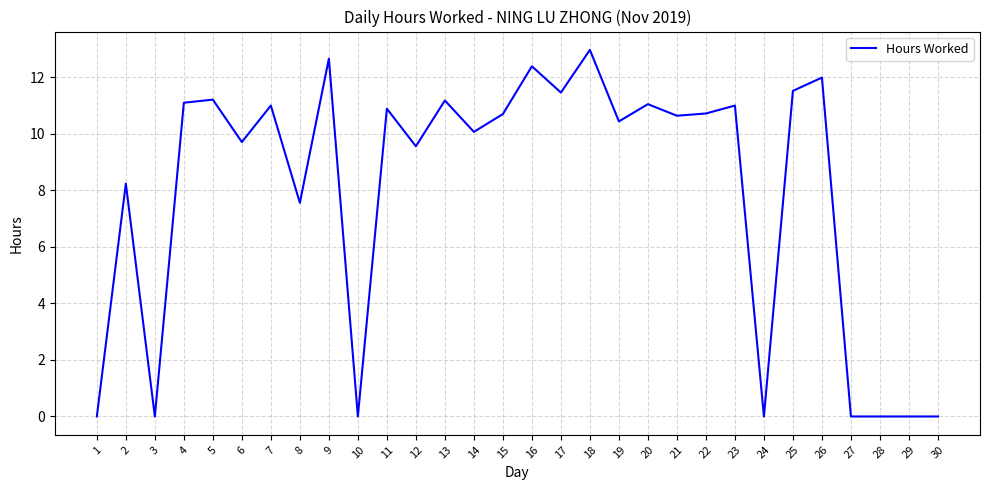

Which has a higher value, 2 or 9?

9